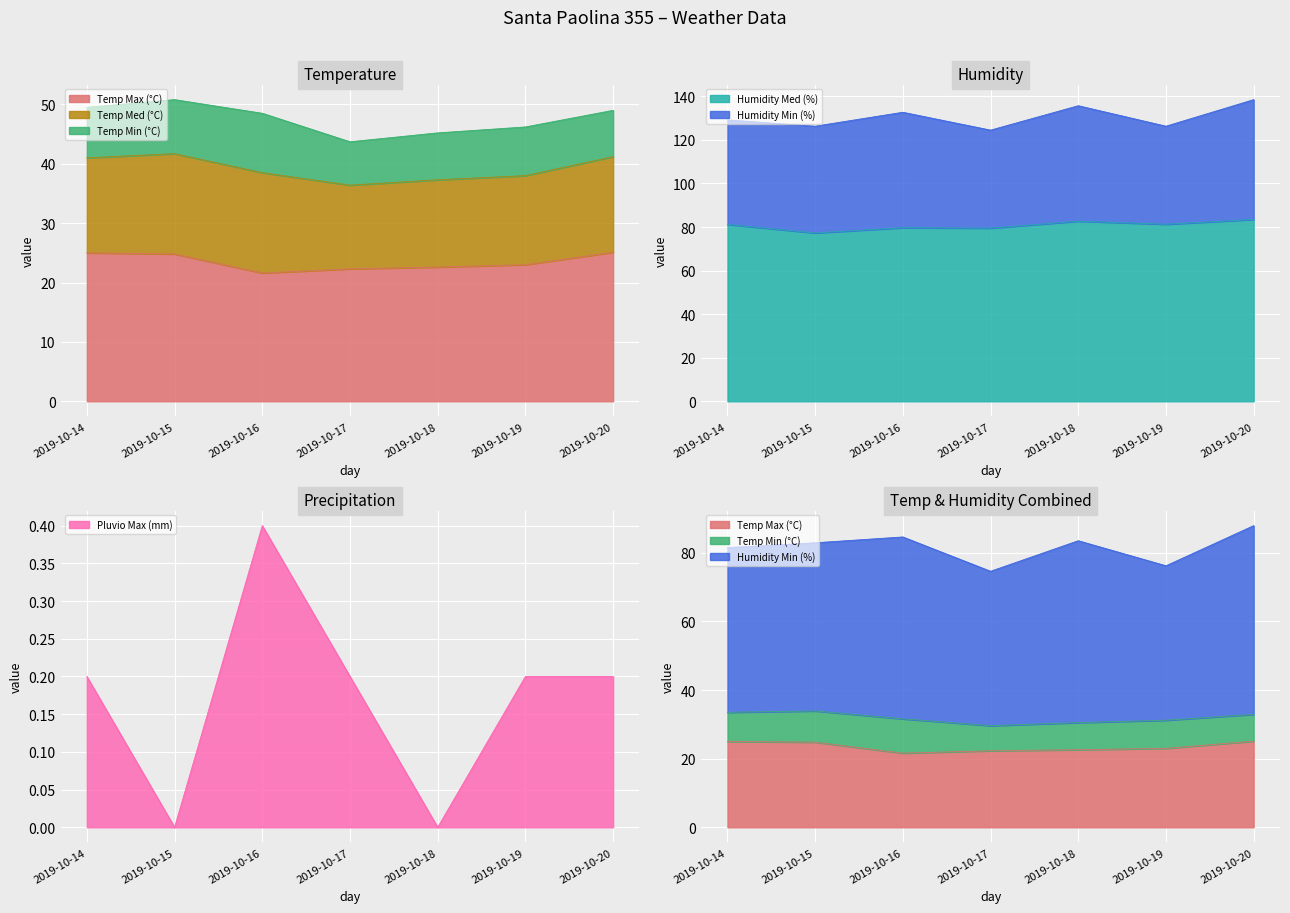

What is the average value of the Temp Max (°C) series?

23.5